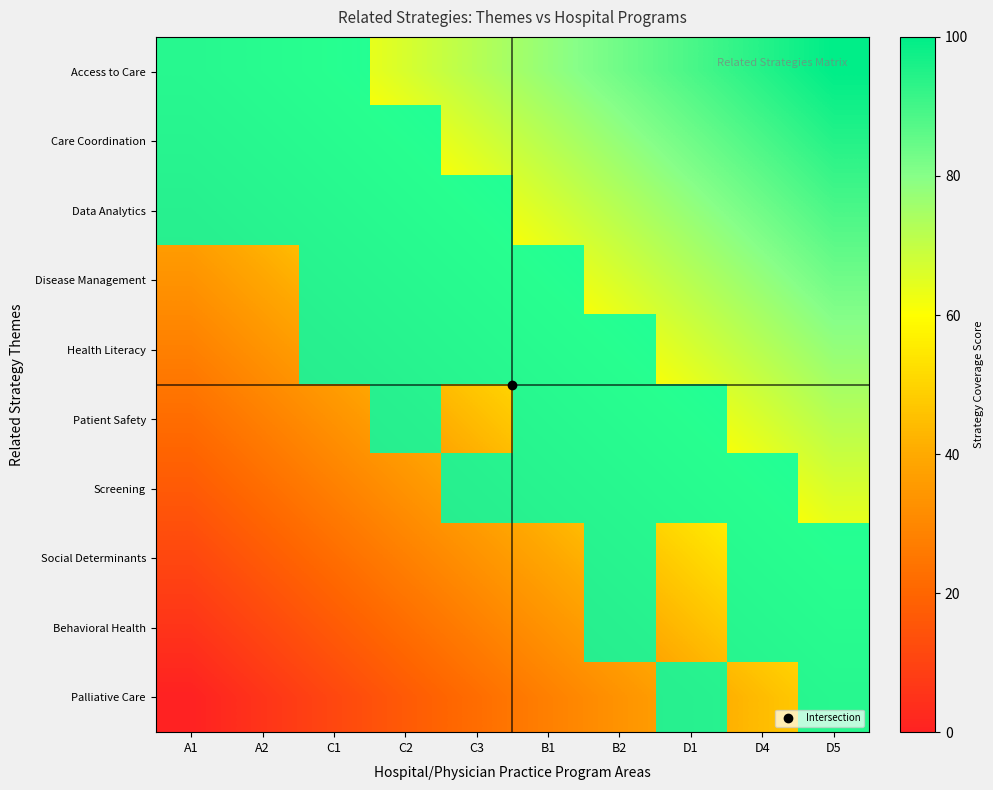

List the series in order of their peak value, highest first.

Access to Care, Care Coordination, Data Analytics, Disease Management, Health Literacy, Patient Safety, Screening, Social Determinants, Behavioral Health, Palliative Care